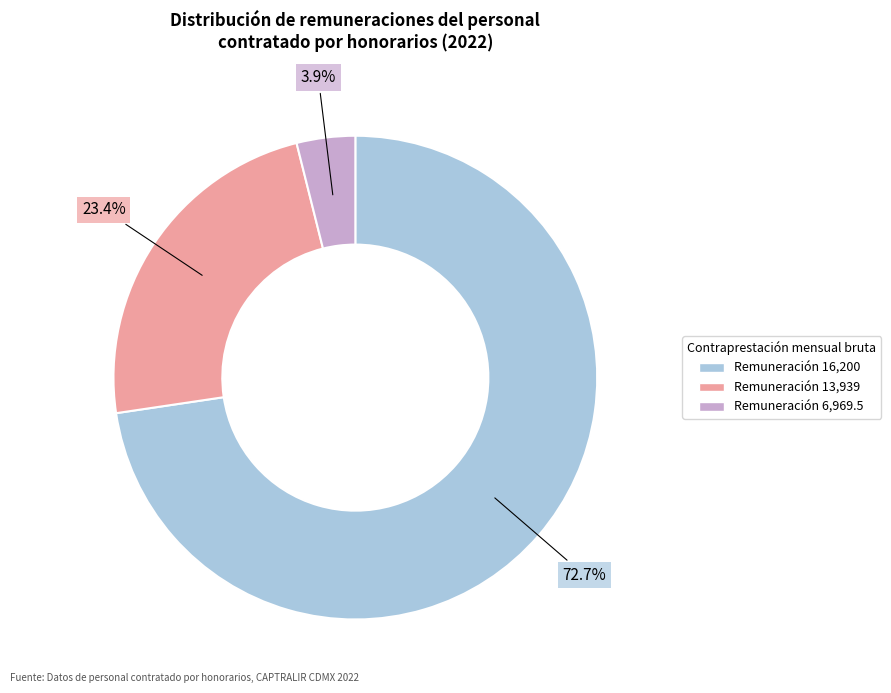

Is there any slice that represents more than half of the pie?

Yes